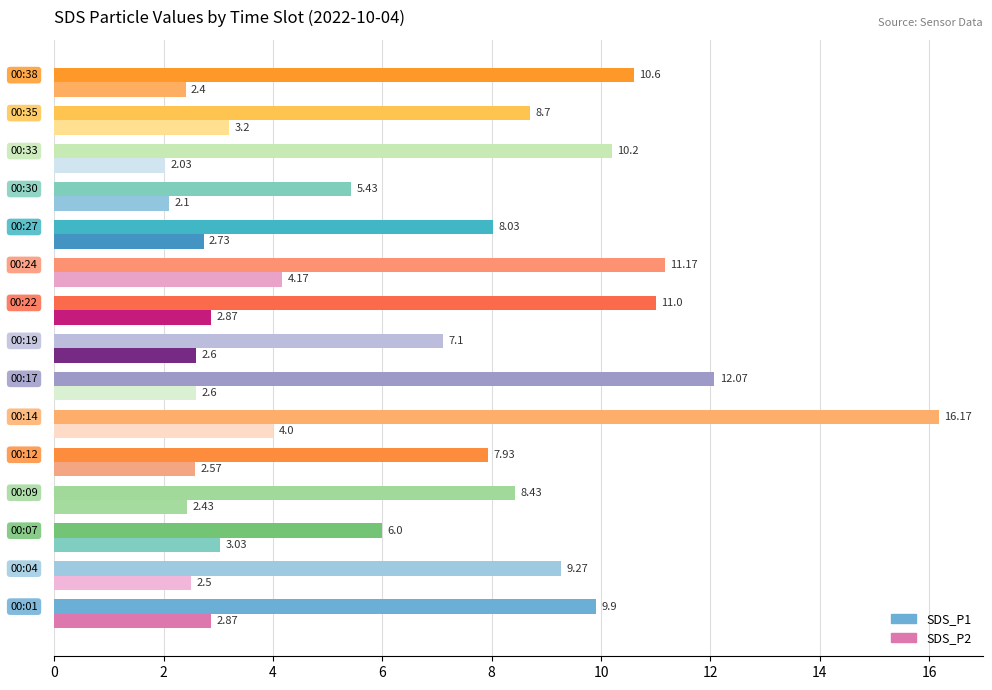

What is the difference between the second highest and second lowest values in the SDS_P1 series?

6.1